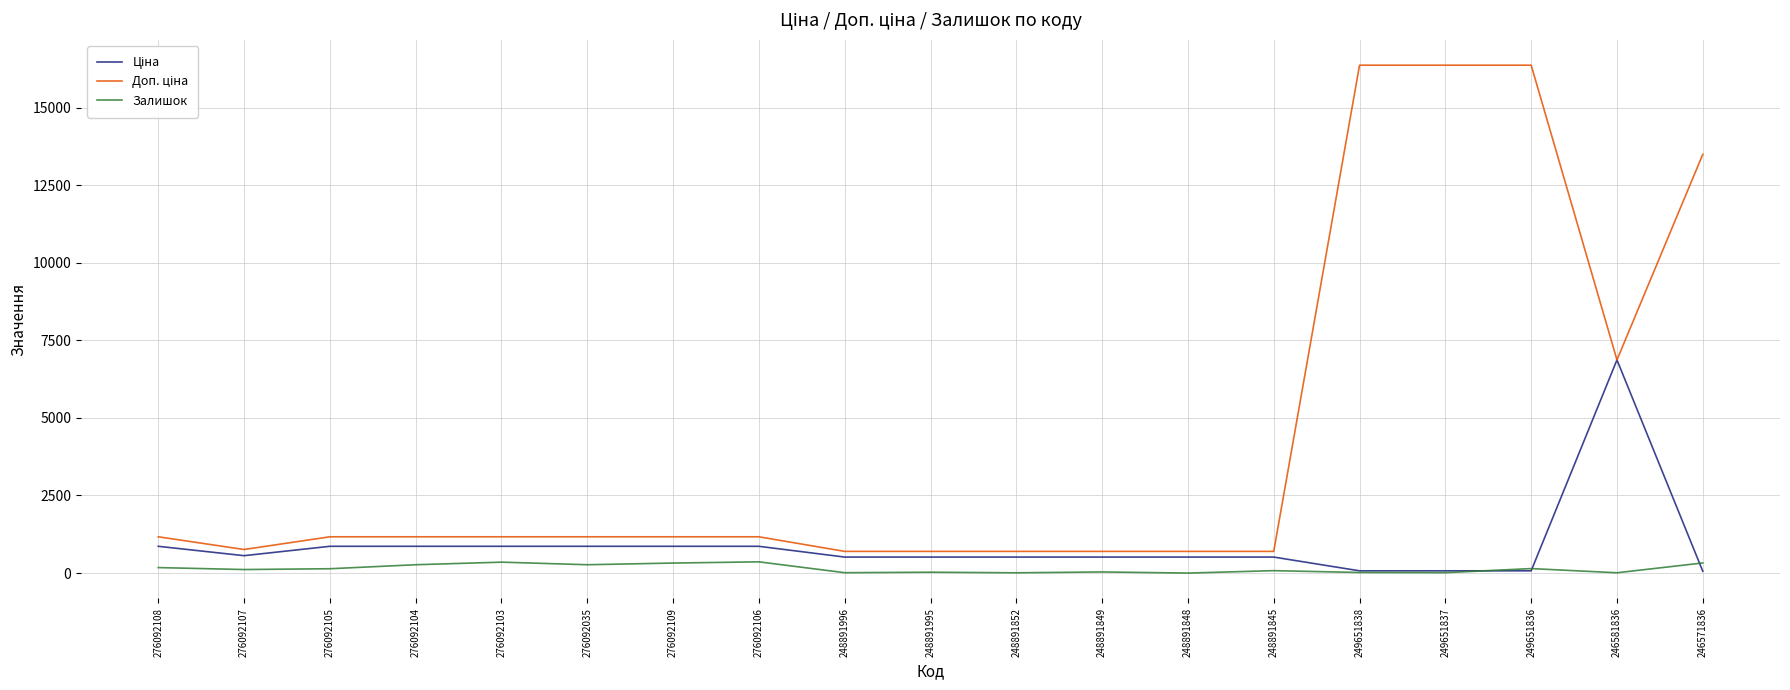

The value of Залишок at 248891848 is 0.0. True or false?

True